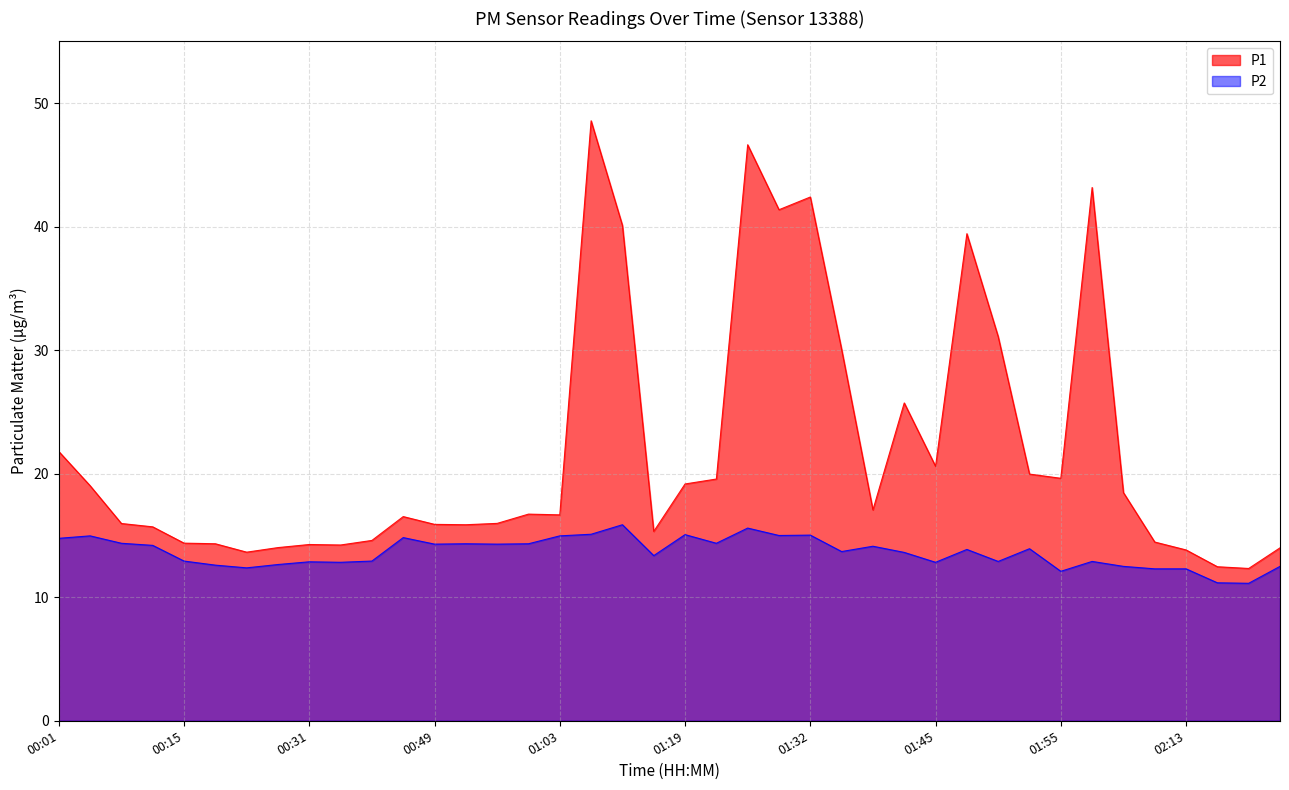

Rank the series by their average value, from lowest to highest.

P2, P1